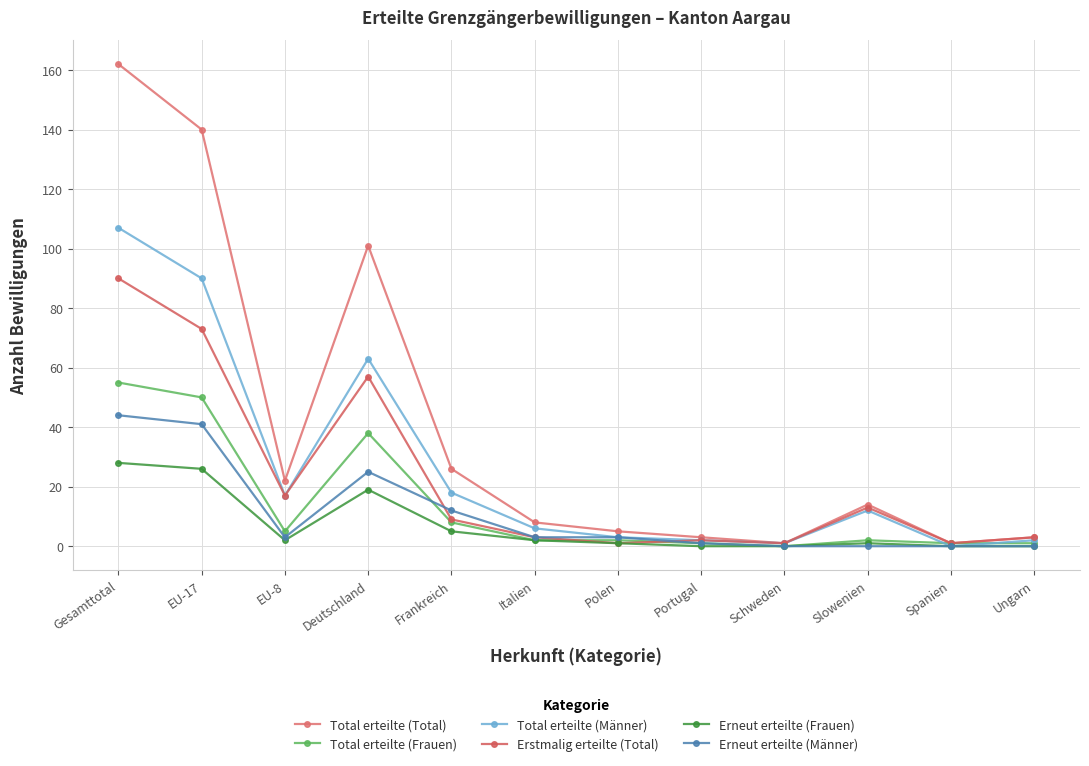

What is the difference between the second highest and minimum values in the Erstmalig erteilte (Total) series?

72